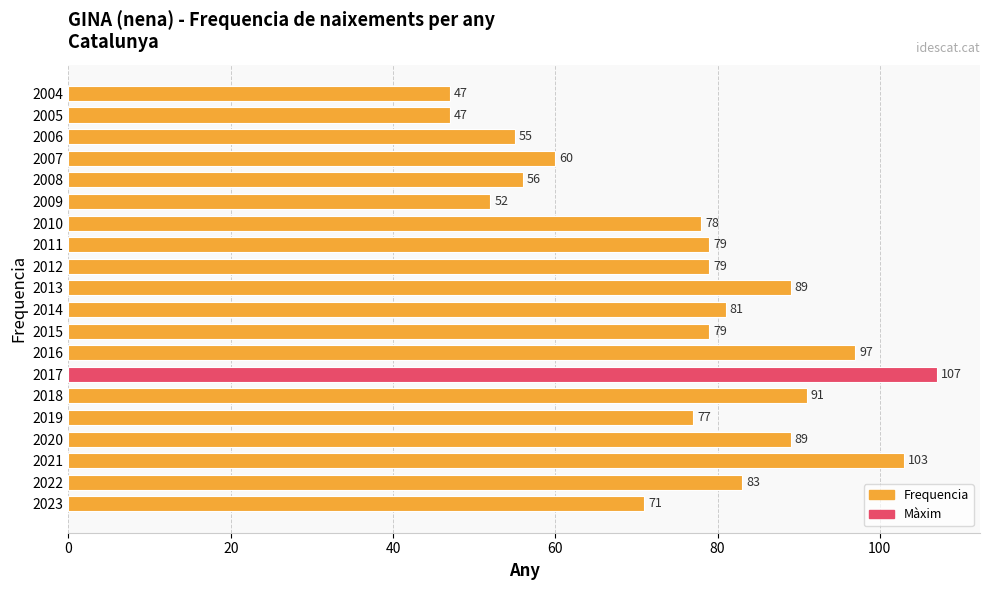

What is the difference between the maximum and minimum values?

60